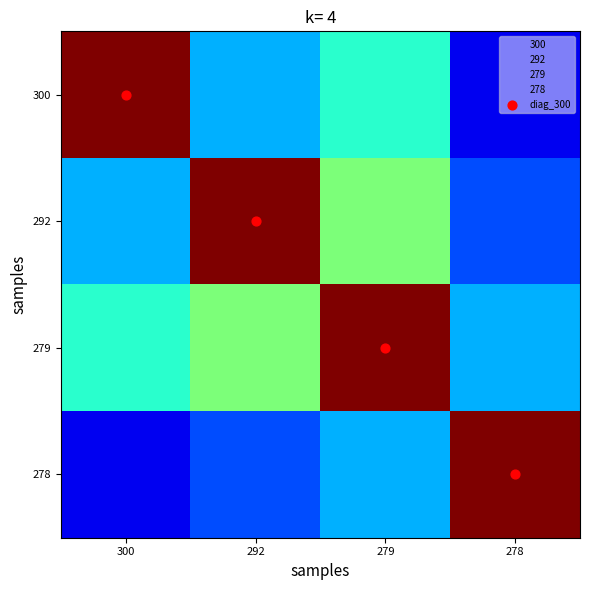

Which label corresponds to the largest value in the chart?

300